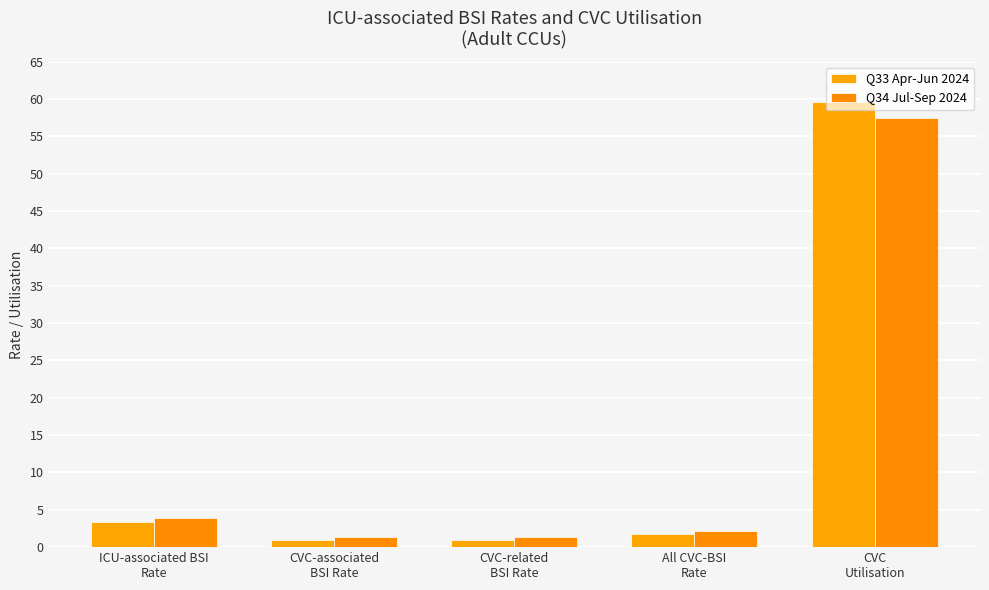

Rank the series at CVC-associated
BSI Rate from highest to lowest value.

Q34 Jul-Sep 2024, Q33 Apr-Jun 2024